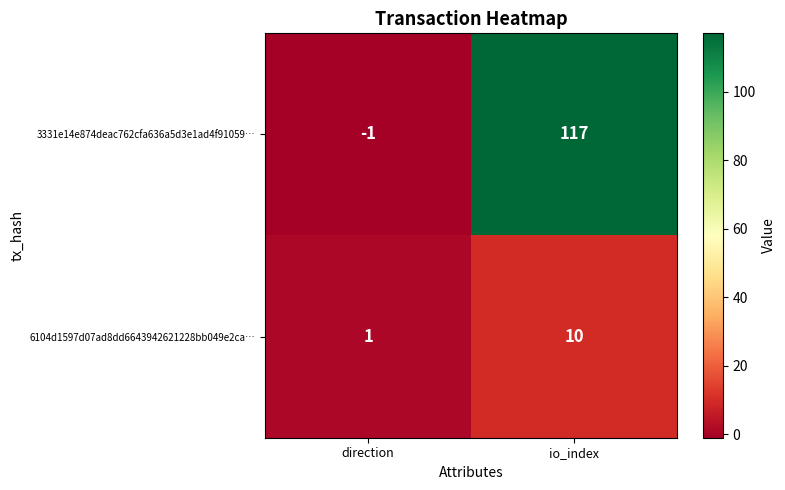

What is the sum of all 6104d1597d07ad8dd6643942621228bb049e2ca… values?

11